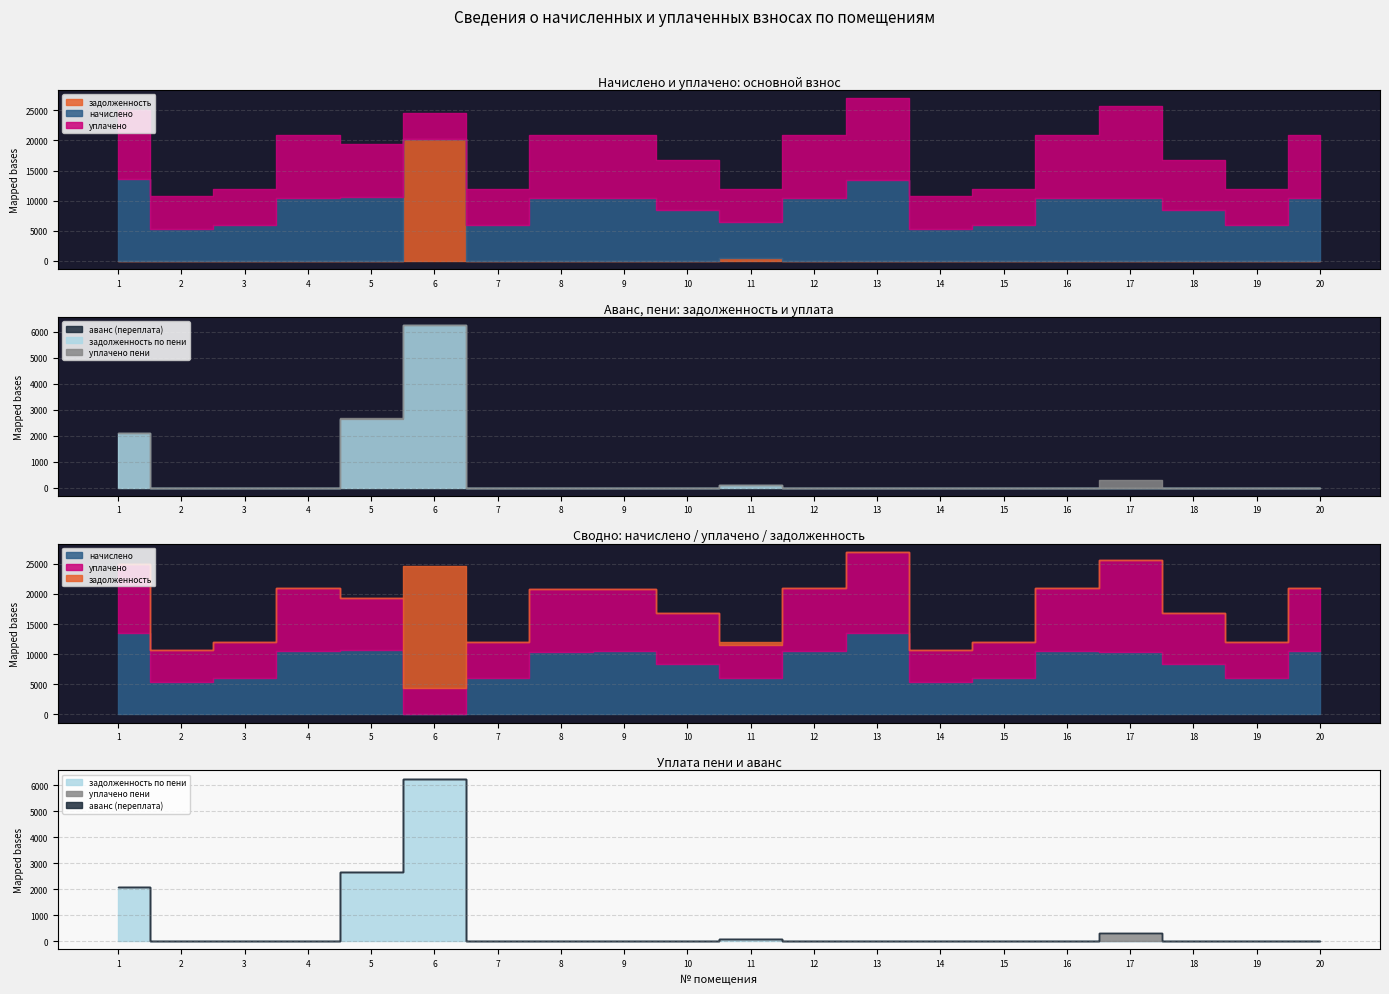

Which series has the largest total across all categories?

уплачено